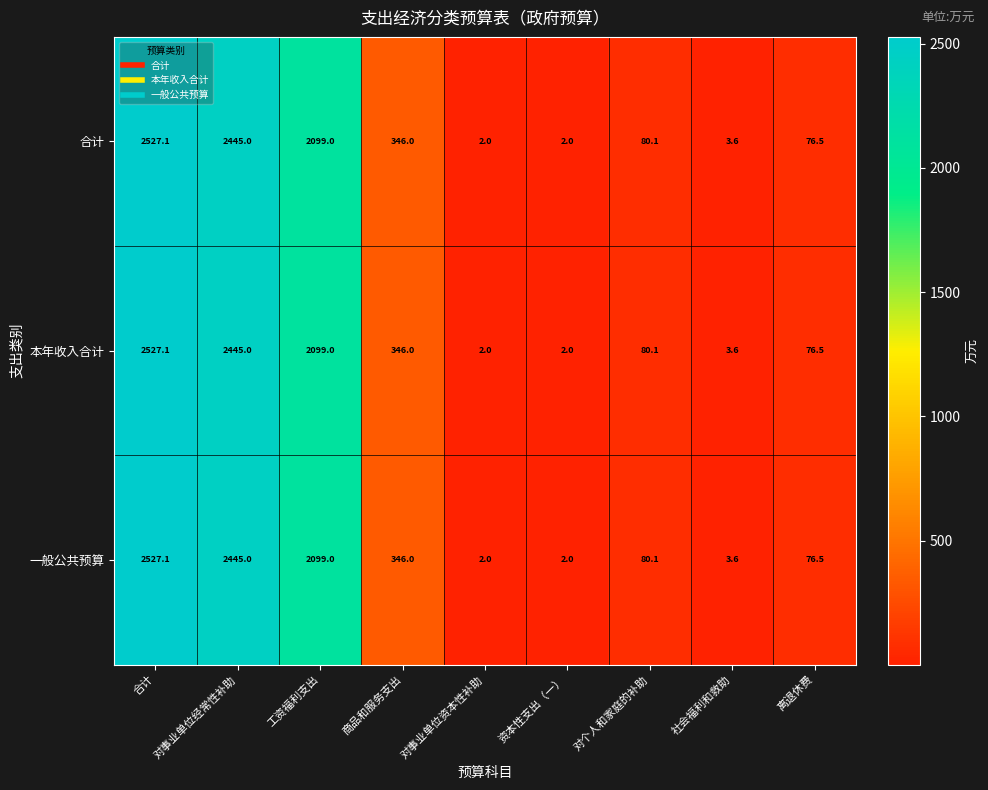

What is the total value across all series at 离退休费?

229.5